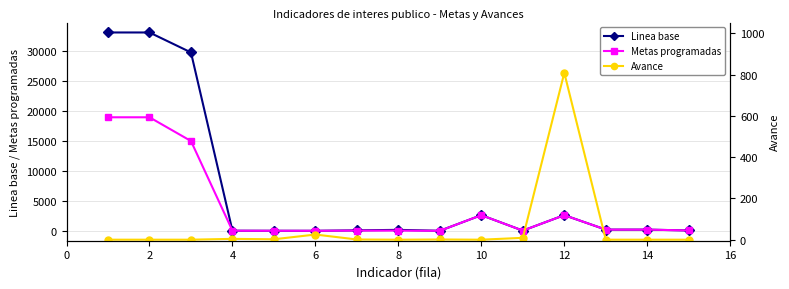

True or false: Metas programadas has more than 1 points higher than both neighbors.

True